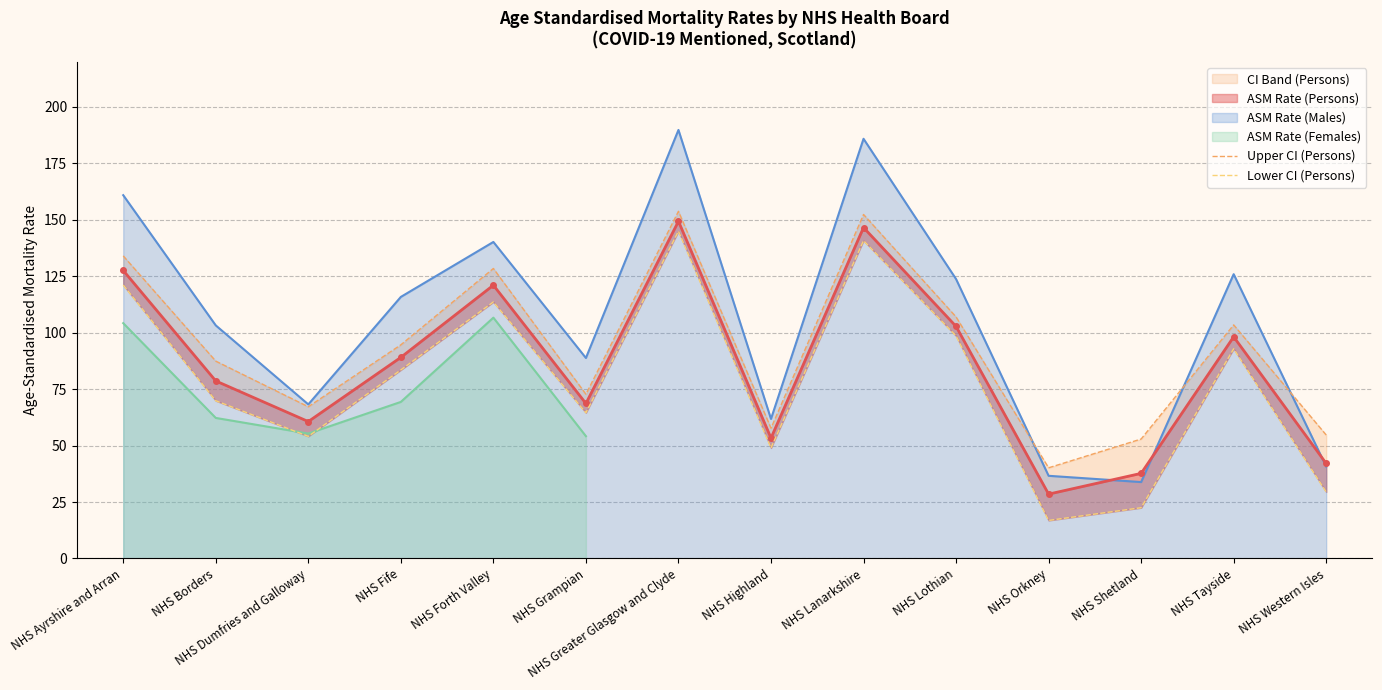

What is the minimum value shown in the chart?

16.8